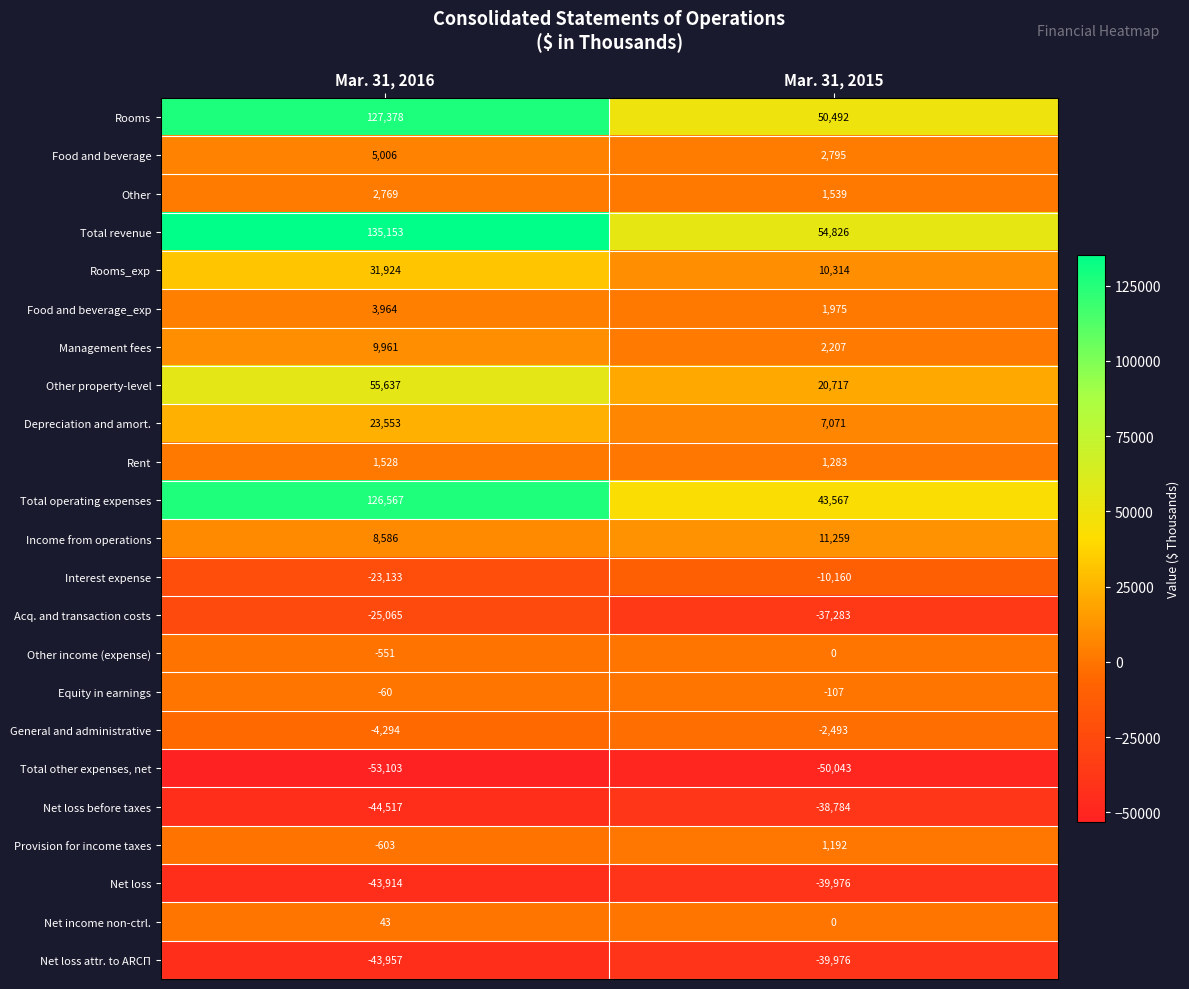

Which label corresponds to the smallest value in the chart?

Mar. 31, 2016